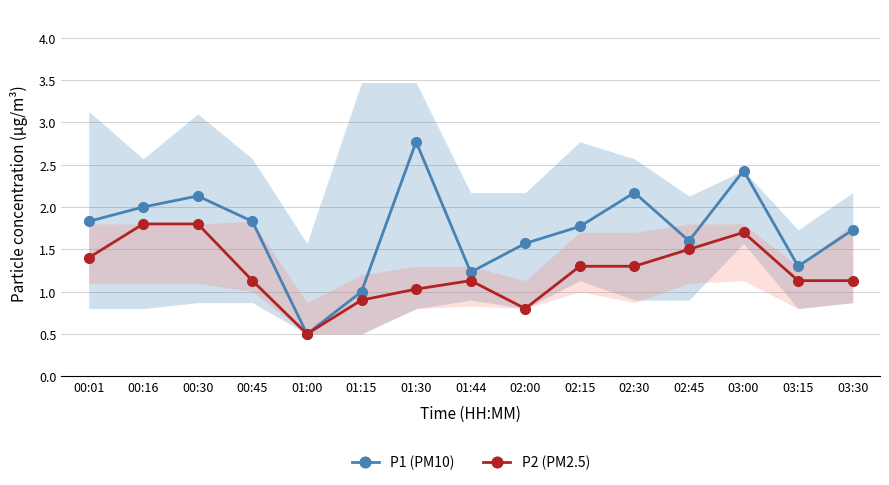

At how many categories does at least one series exceed 0?

15